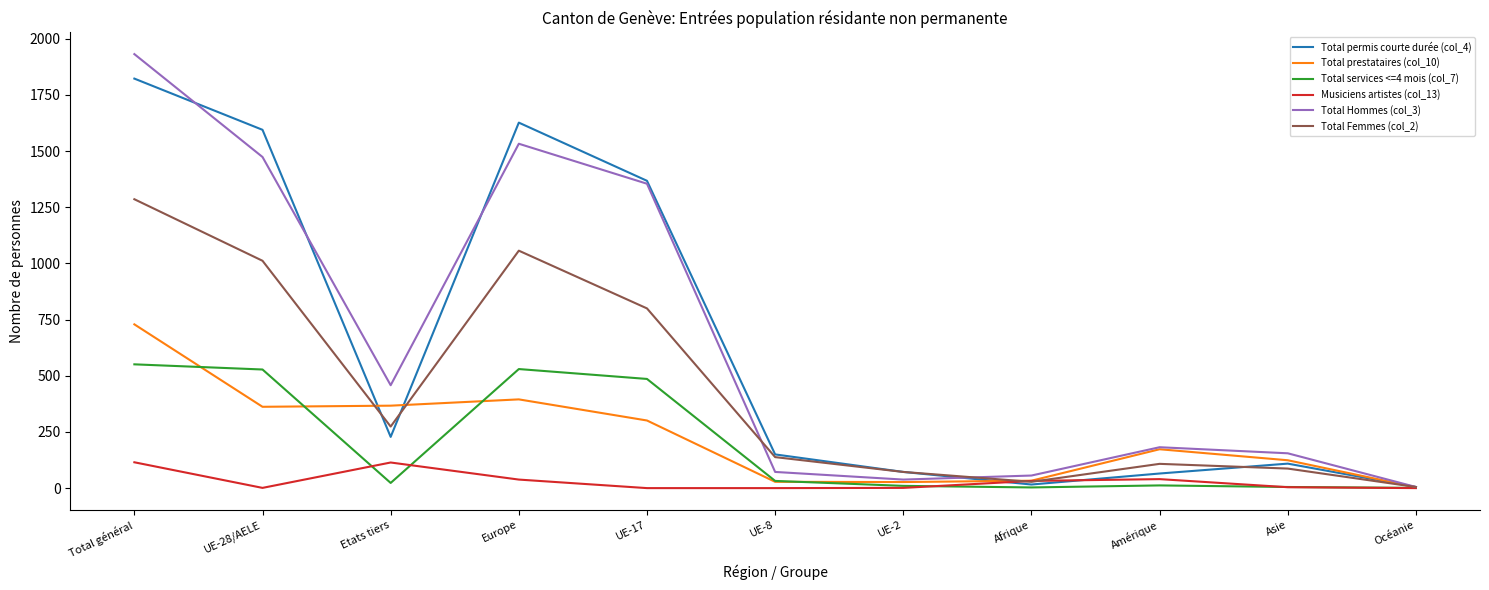

At which label does Total Femmes (col_2) first exceed 138?

Total général